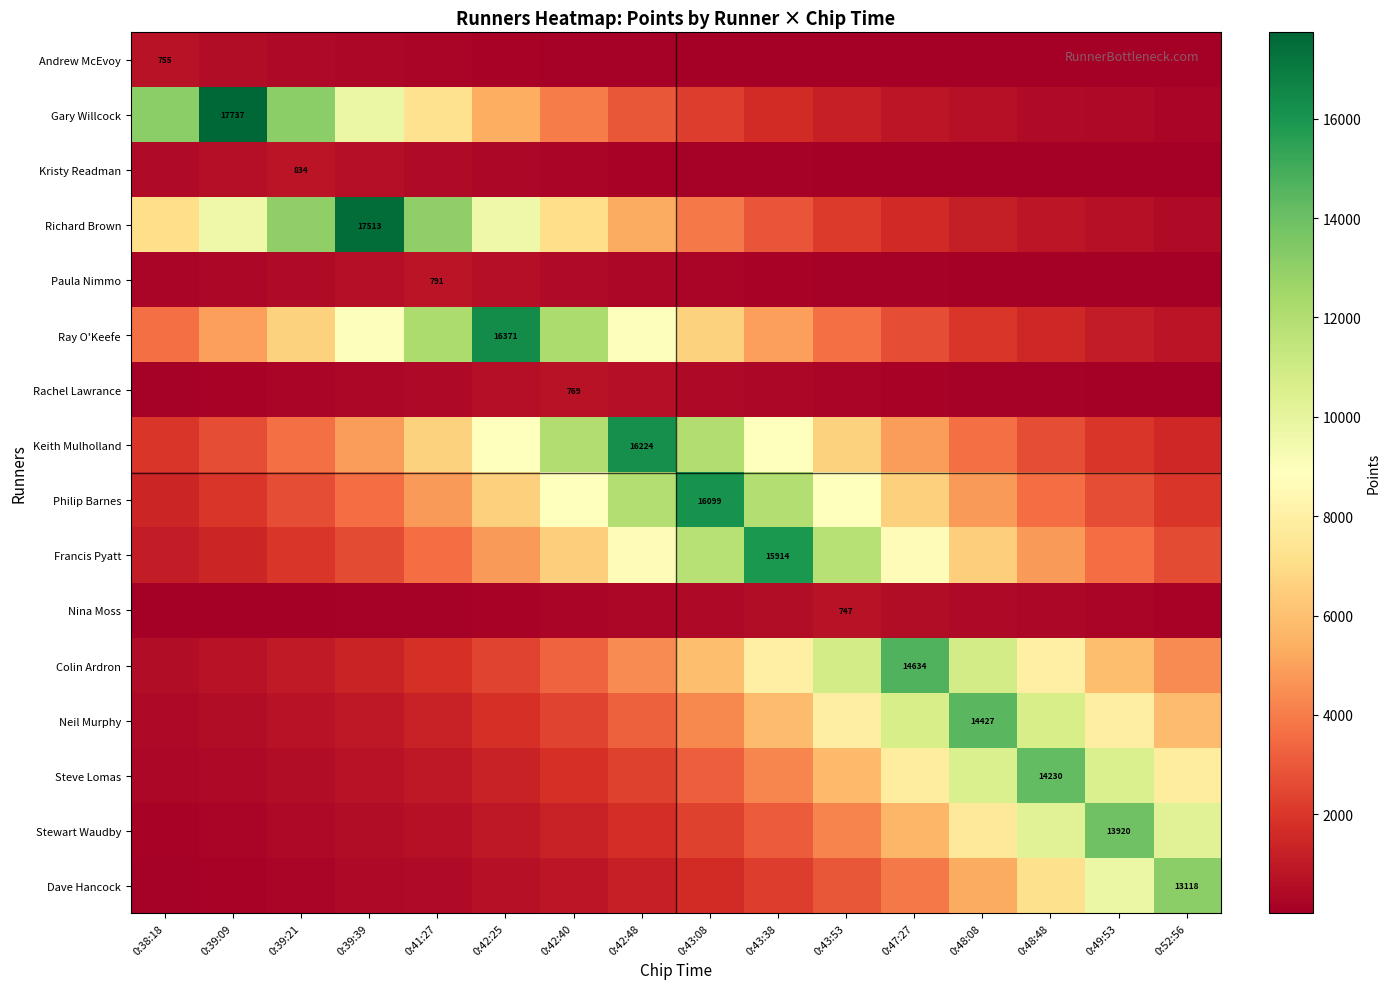

How many distinct data groups are displayed?

16